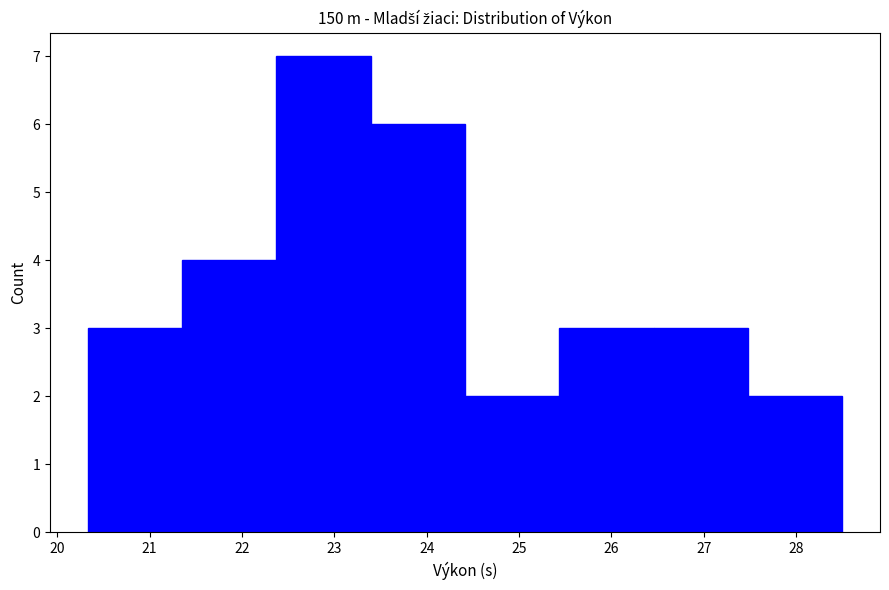

Reading left to right, transcribe this chart: for each bar, give the range it covers on the x-axis and its height. Neither the bar edges nor the heights are printed on the chart, so give them approximately, as read against the axes.

20.3 to 21.4: 3
21.4 to 22.4: 4
22.4 to 23.4: 7
23.4 to 24.4: 6
24.4 to 25.4: 2
25.4 to 26.5: 3
26.5 to 27.5: 3
27.5 to 28.5: 2